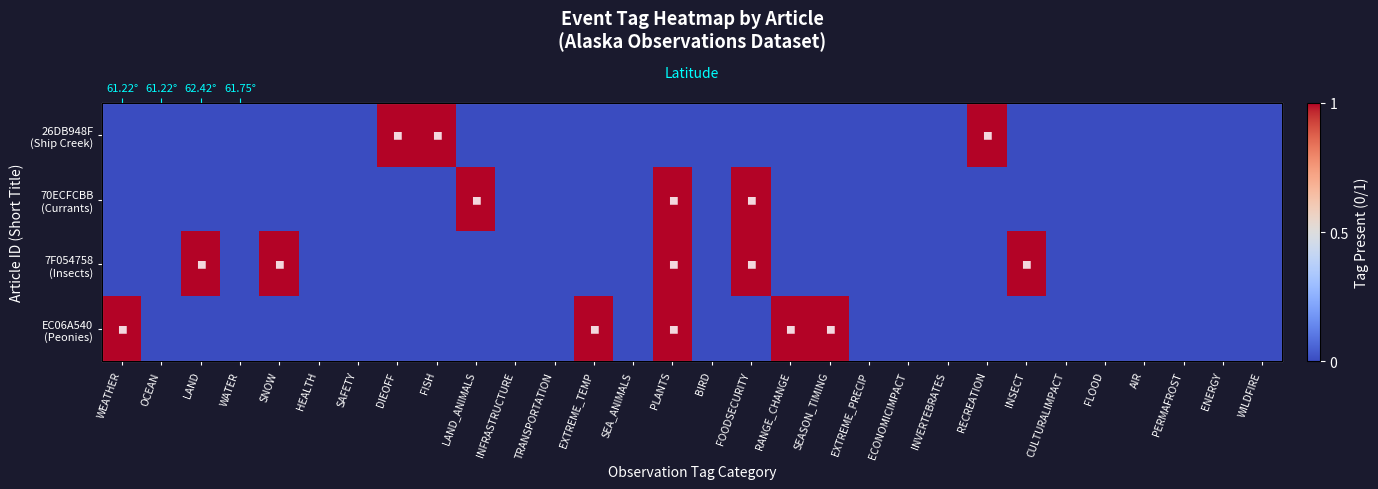

Rank the series at TRANSPORTATION from highest to lowest value.

26DB948F (Ship Creek), 70ECFCBB (Currants), 7F054758 (Insects), EC06A540 (Peonies)